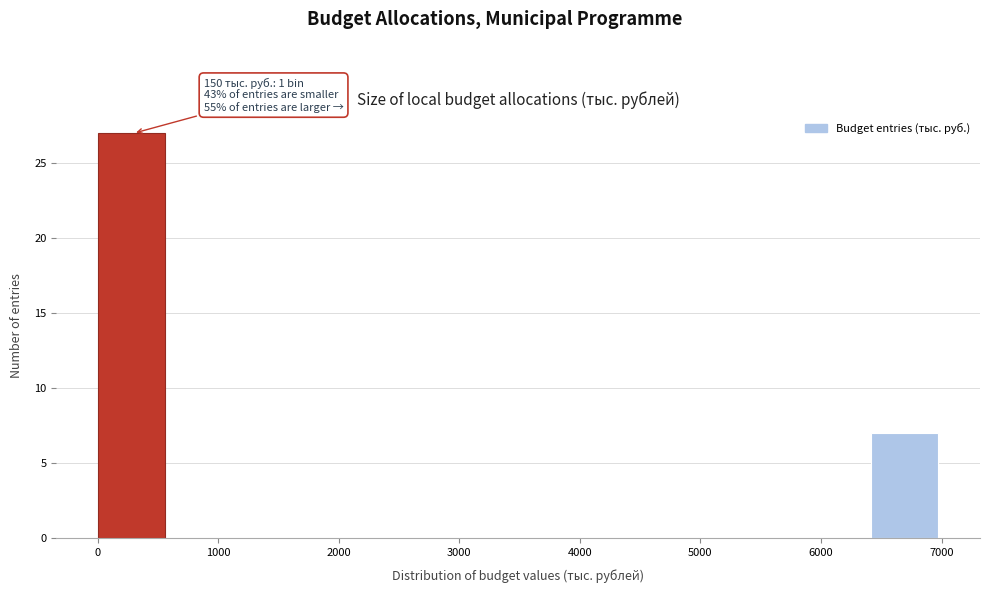

Which range on the x-axis has the tallest bar?

0 to 600